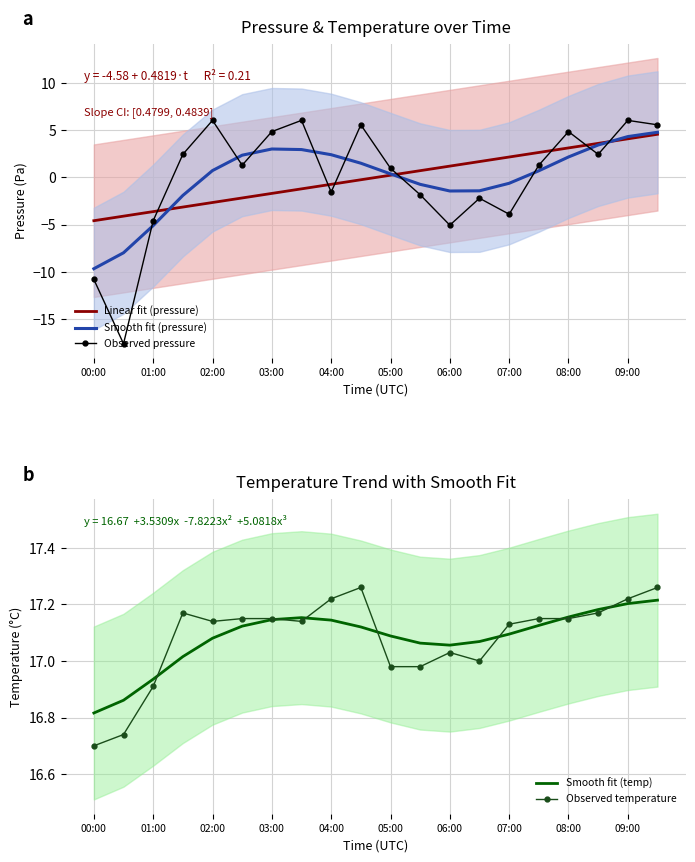

How many distinct data groups are displayed?

5